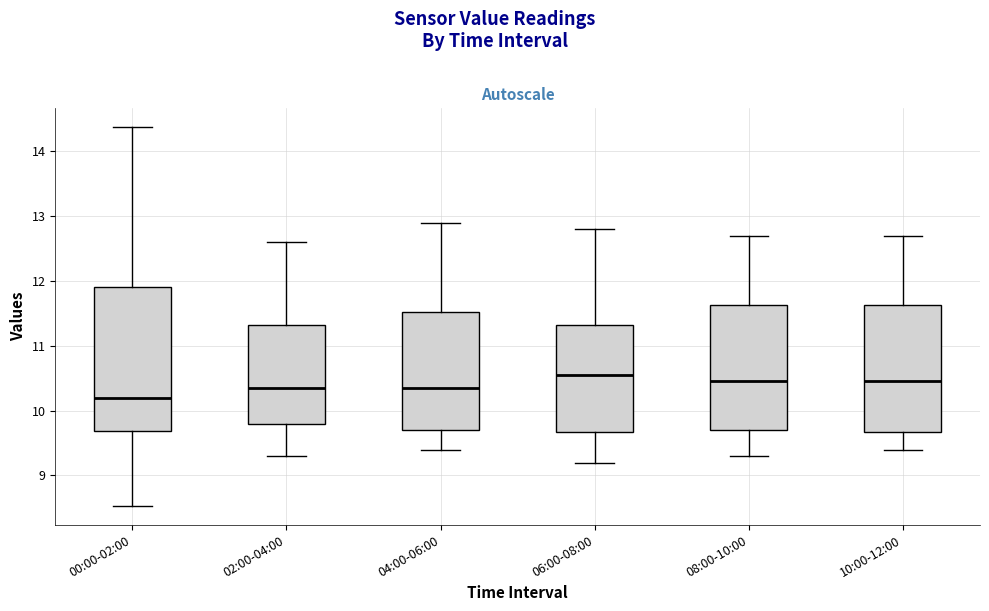

Comparing the boxes themselves (not the whiskers), which one is the tallest?

00:00-02:00